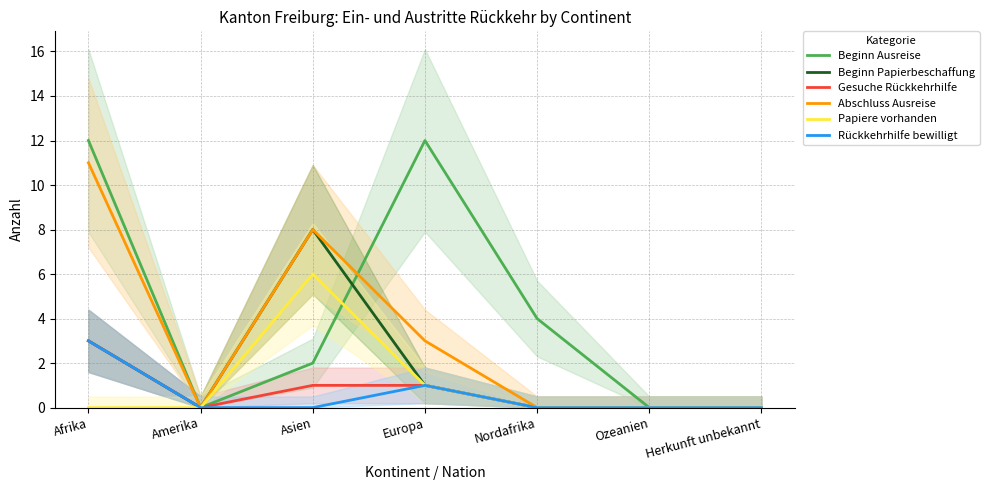

Does the chart display data point markers on the line(s)?

No